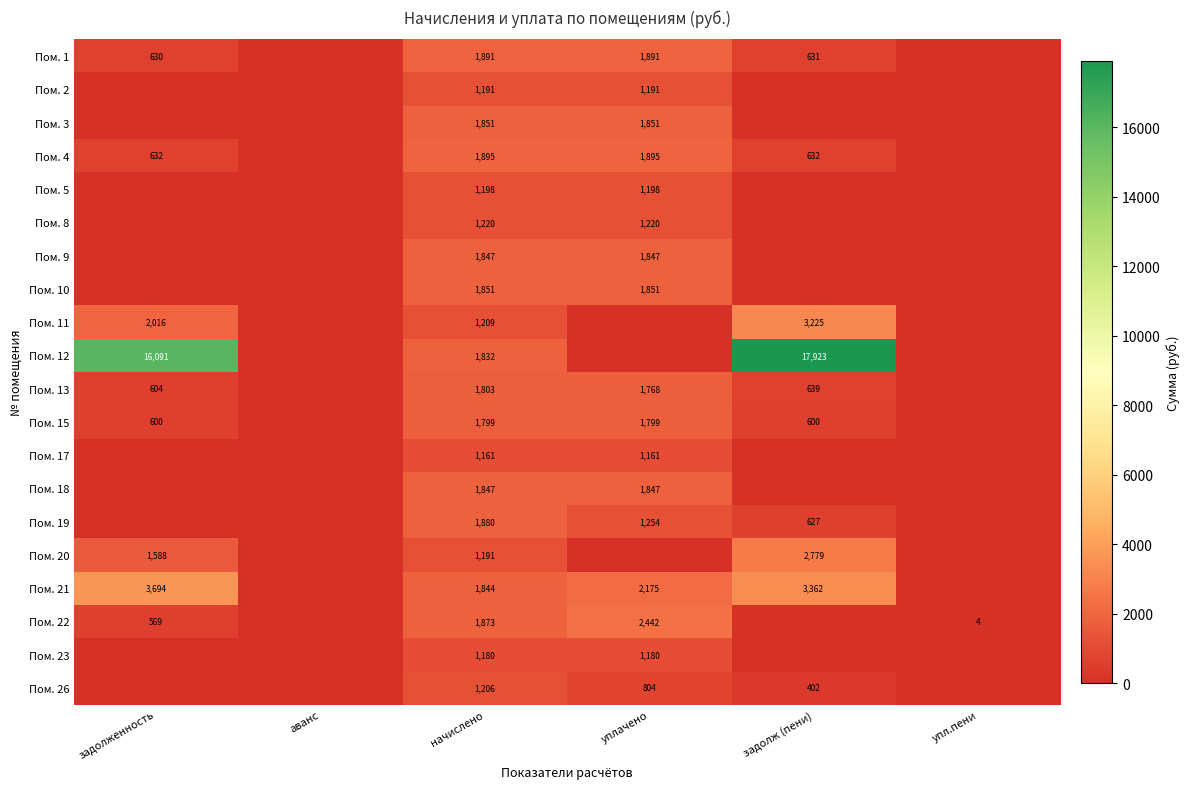

What is the spread (max minus min) of values at задолж (пени)?

17923.2